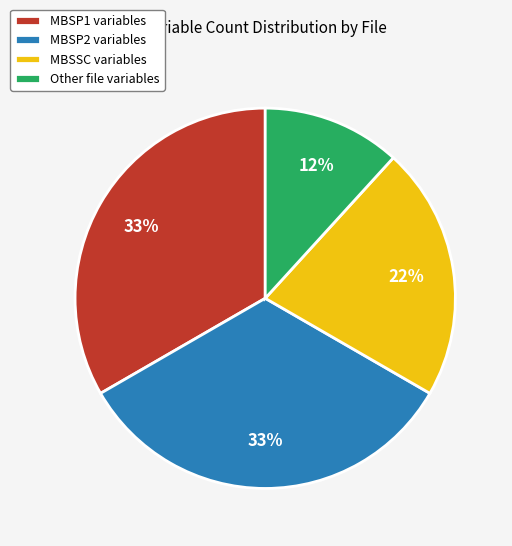

Which has a higher value, MBSP2 or MBSSC?

MBSP2